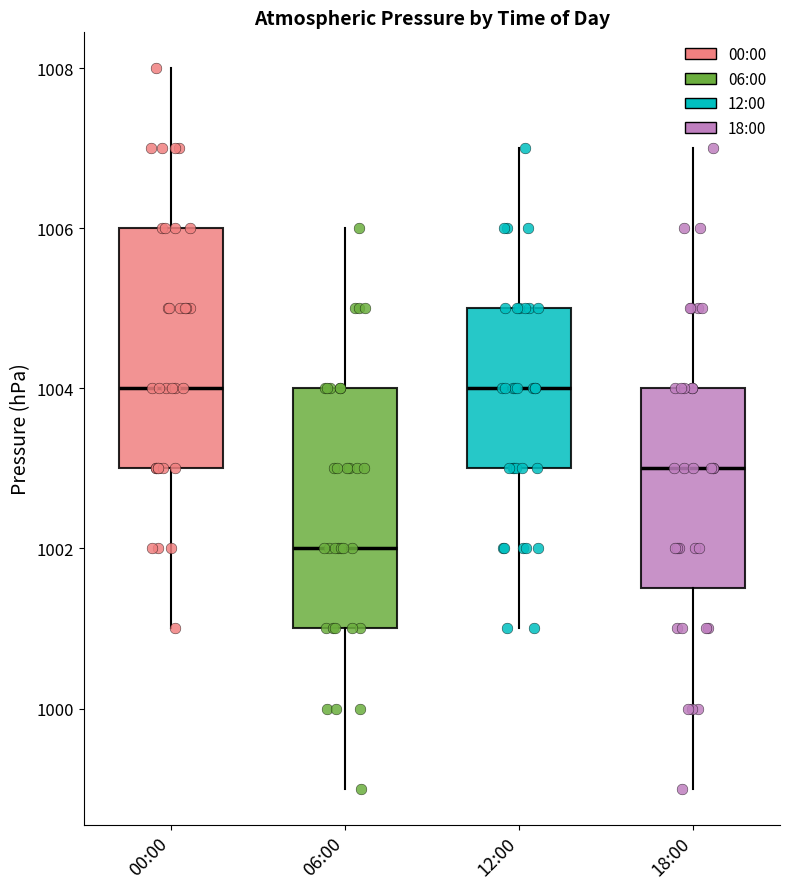

Reading left to right, read every box against the y-axis: the position of its median line, the range the box covers, and the ends of its whiskers. The values are not printed on the chart, so give them approximately, as read against the axis.

00:00: median 1004.0, box 1003.0 to 1006.0, whiskers 1001.0 to 1008.0
06:00: median 1002.0, box 1001.0 to 1004.0, whiskers 999.0 to 1006.0
12:00: median 1004.0, box 1003.0 to 1005.0, whiskers 1001.0 to 1007.0
18:00: median 1003.0, box 1001.6 to 1004.0, whiskers 999.0 to 1007.0